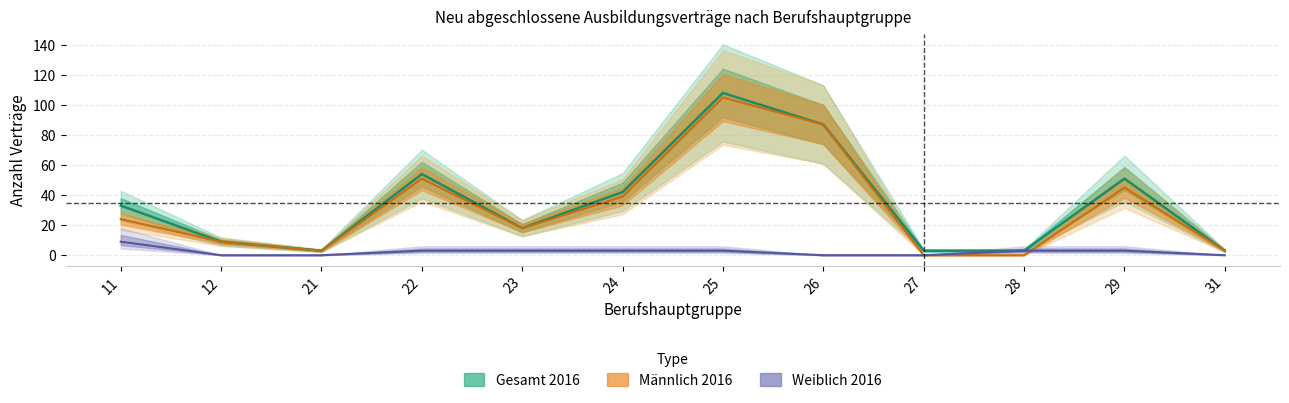

How many times do Männlich 2016 and Weiblich 2016 cross each other?

1